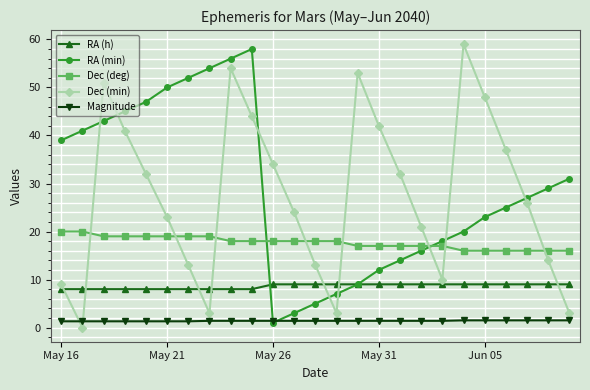

True or false: Dec (min) has more than 0 points higher than both neighbors.

True